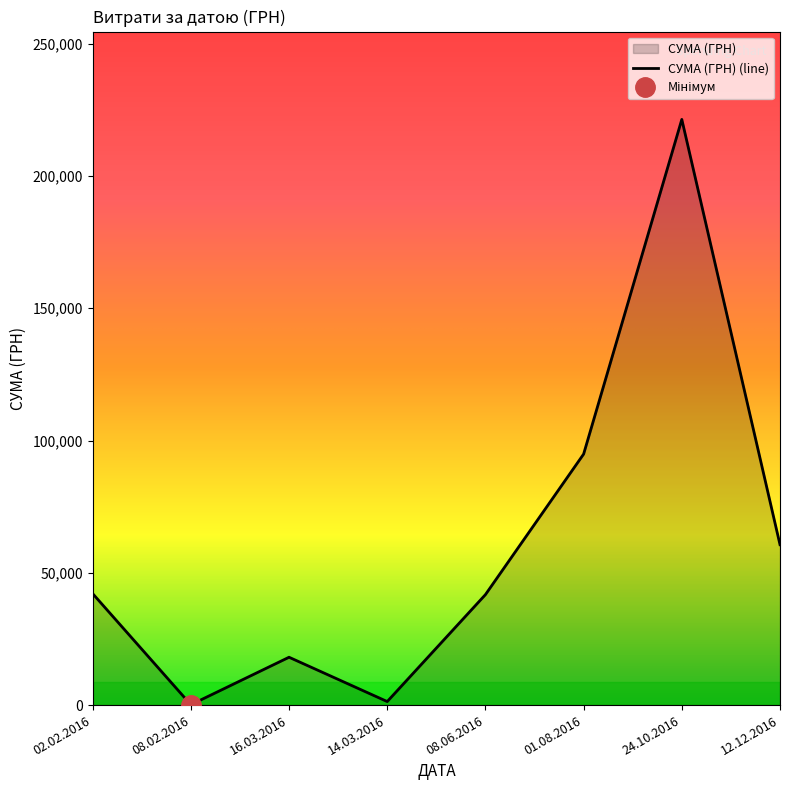

What is the maximum value shown in the chart?

221368.2